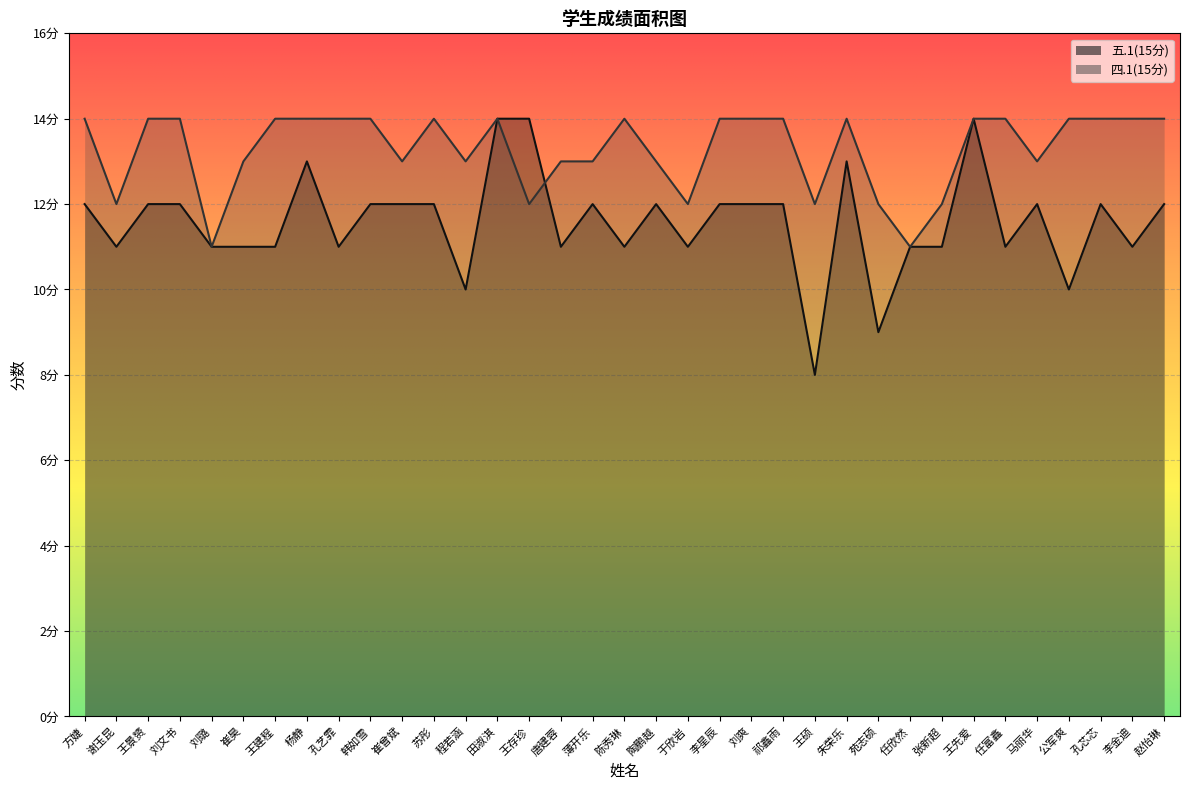

Between 谢玉昆 and 陶鹏越, which is larger?

陶鹏越